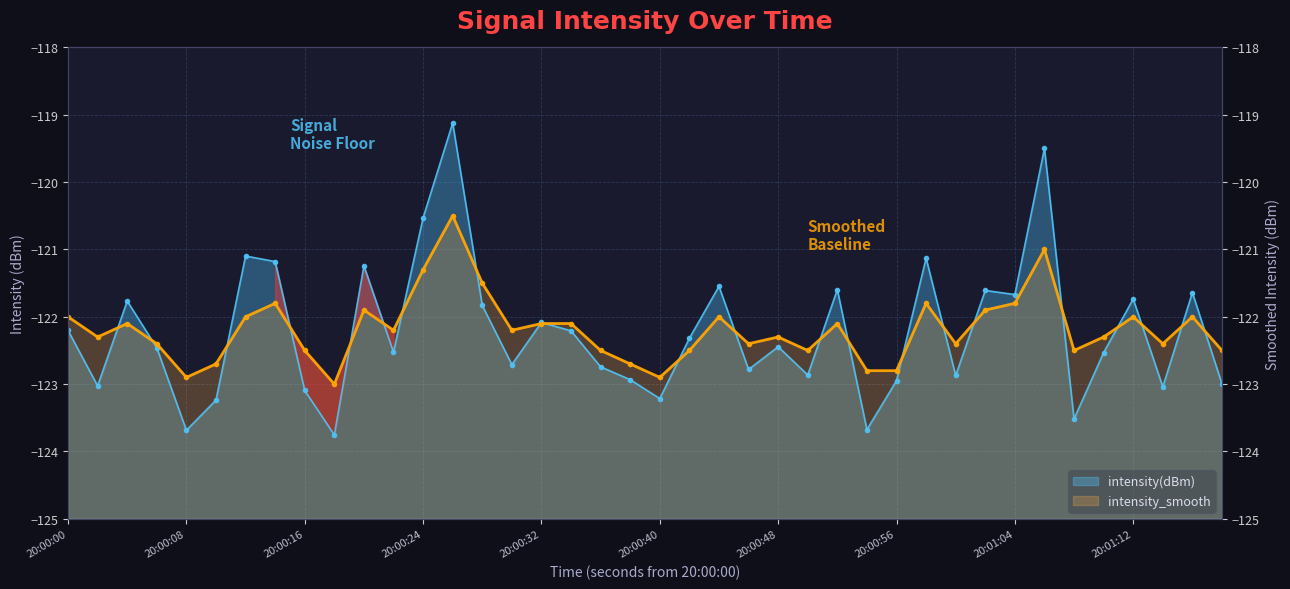

Does the chart have visible grid lines?

Yes